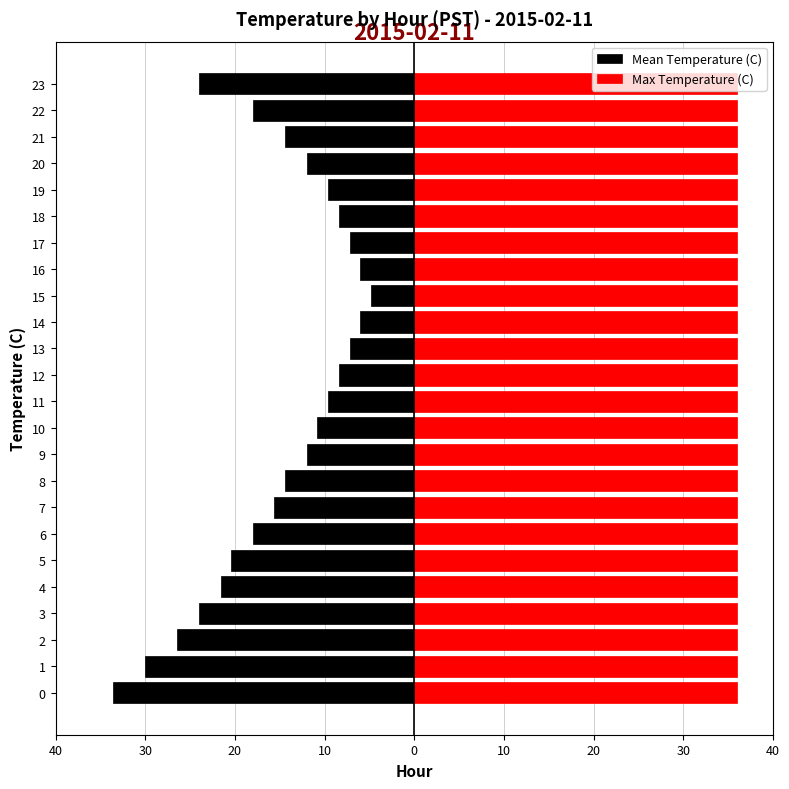

Which has a higher value, 0 or 21?

21